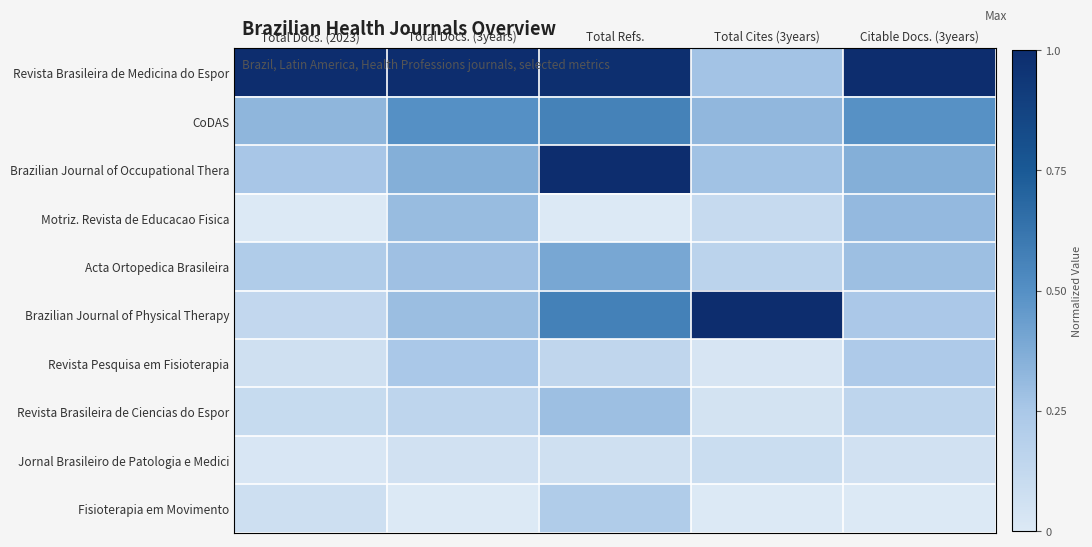

Which has a higher value, Total Docs. (3years) or Total Cites (3years)?

Total Docs. (3years)